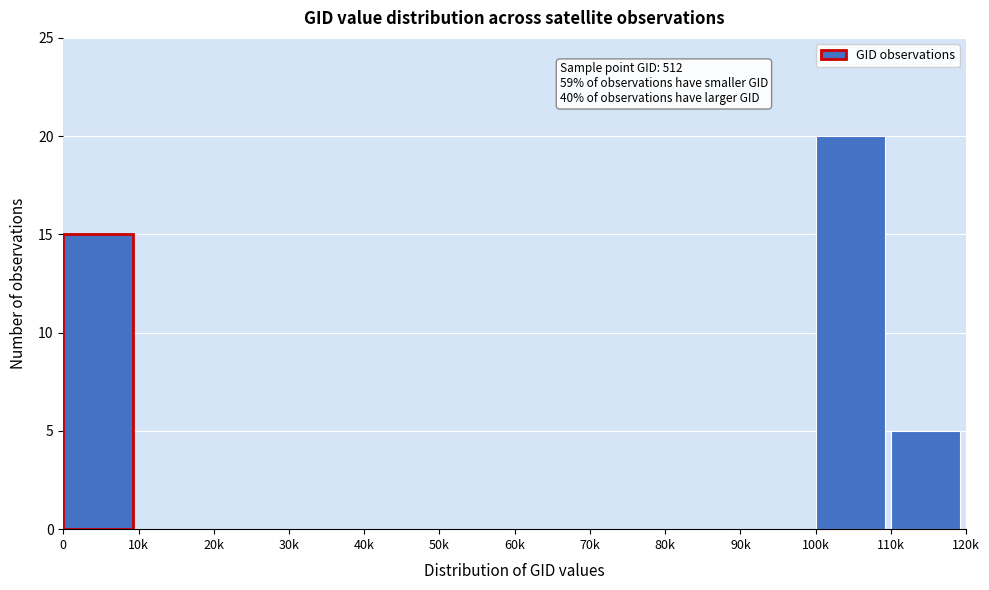

Reading right to left, what are all the values shown in this chart?

110k=5	100k=20	90k=0	80k=0	70k=0	60k=0	50k=0	40k=0	30k=0	20k=0	10k=0	0=15